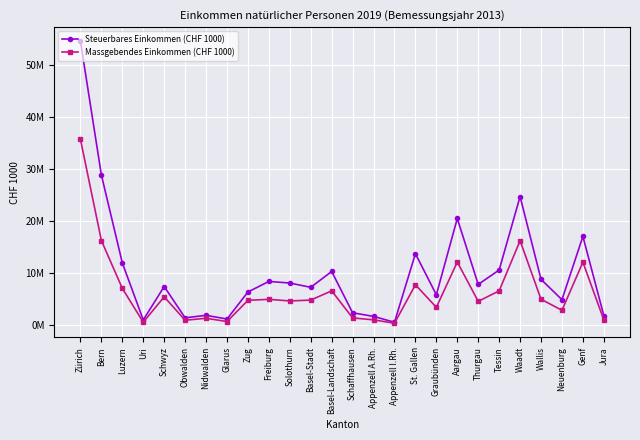

At how many categories does at least one series exceed 41984980?

1